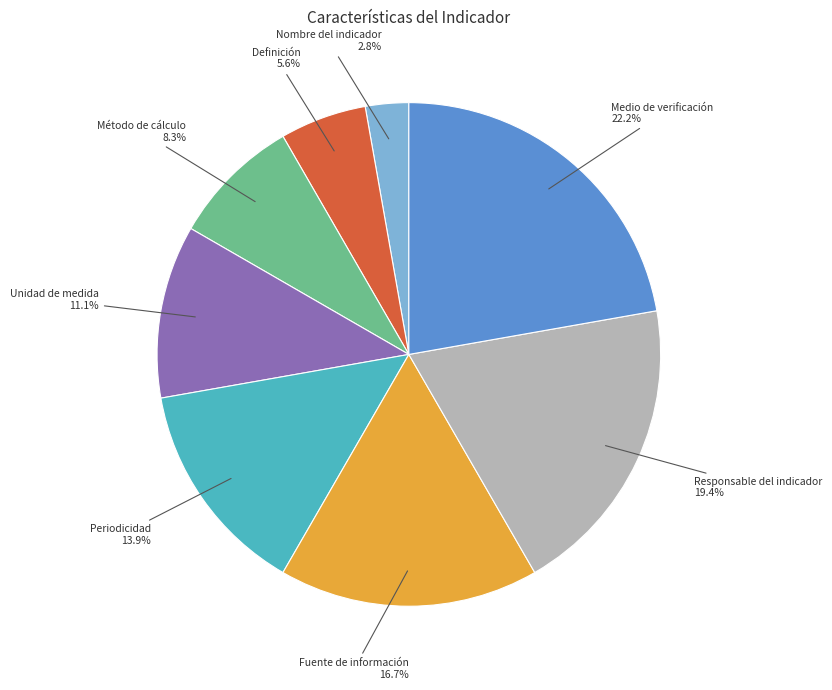

True or false: Medio de verificación accounts for 16% of the total.

False